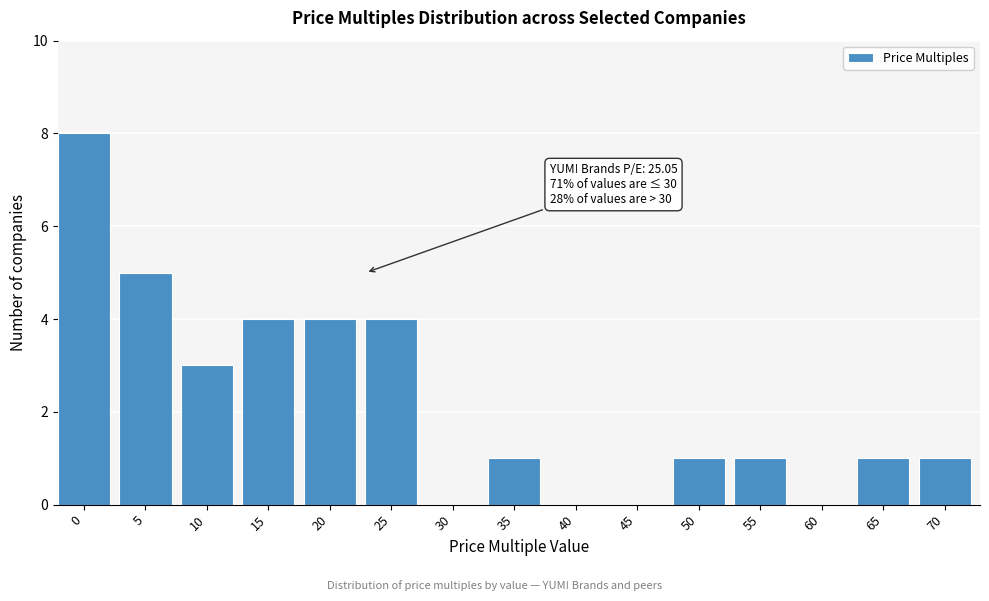

Reading left to right, extract all data points from this chart.

0=8	5=5	10=3	15=4	20=4	25=4	30=0	35=1	40=0	45=0	50=1	55=1	60=0	65=1	70=1